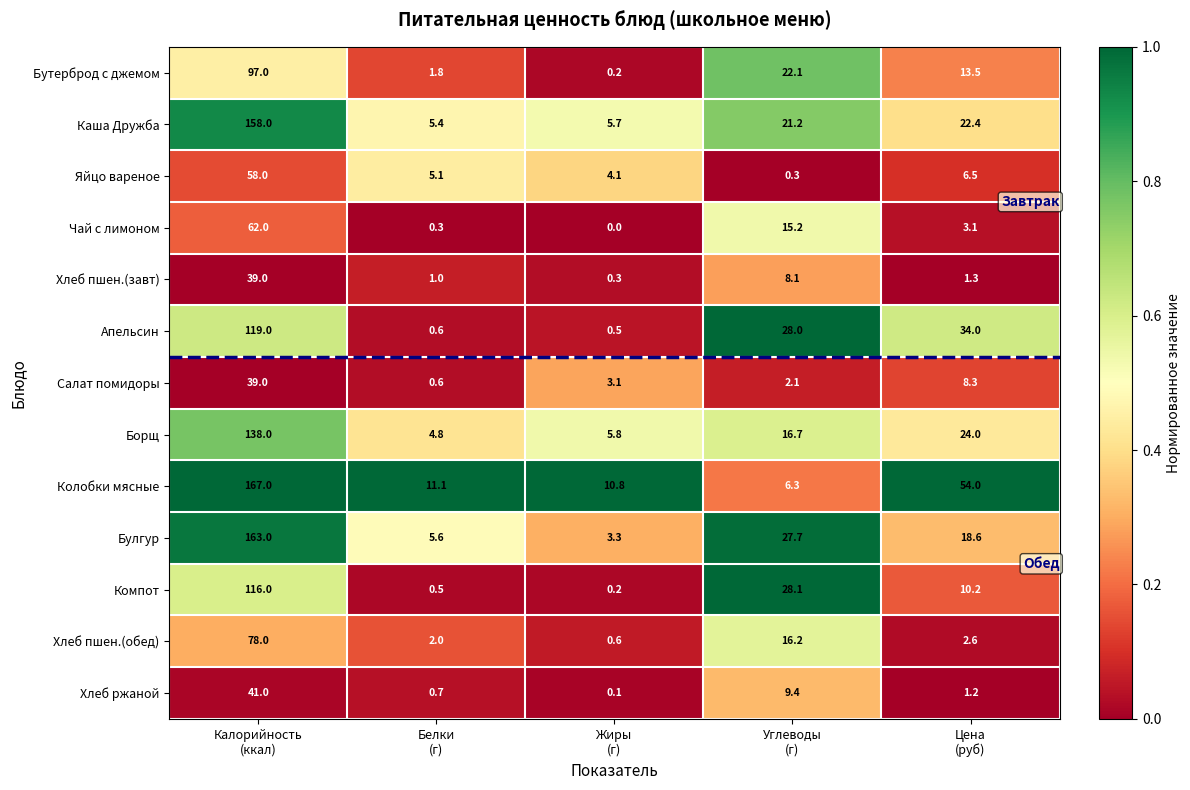

Which series has the widest spread of values?

Колобки мясные